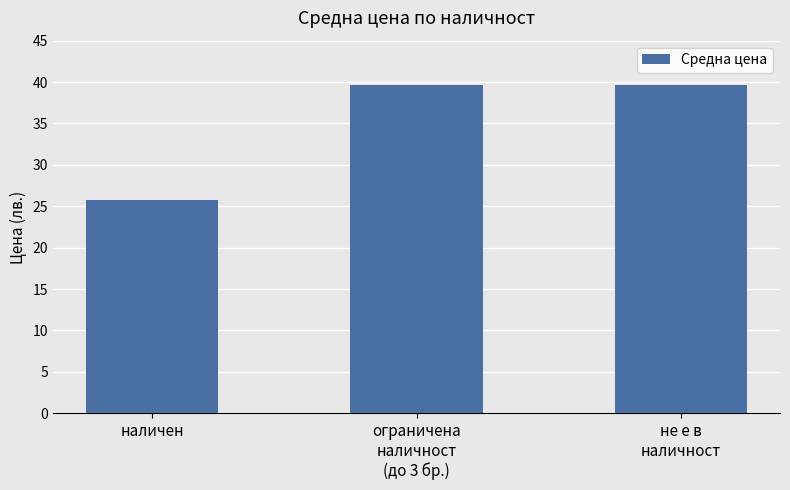

Reading right to left, list all the values displayed in this chart.

39.6	39.6	25.7